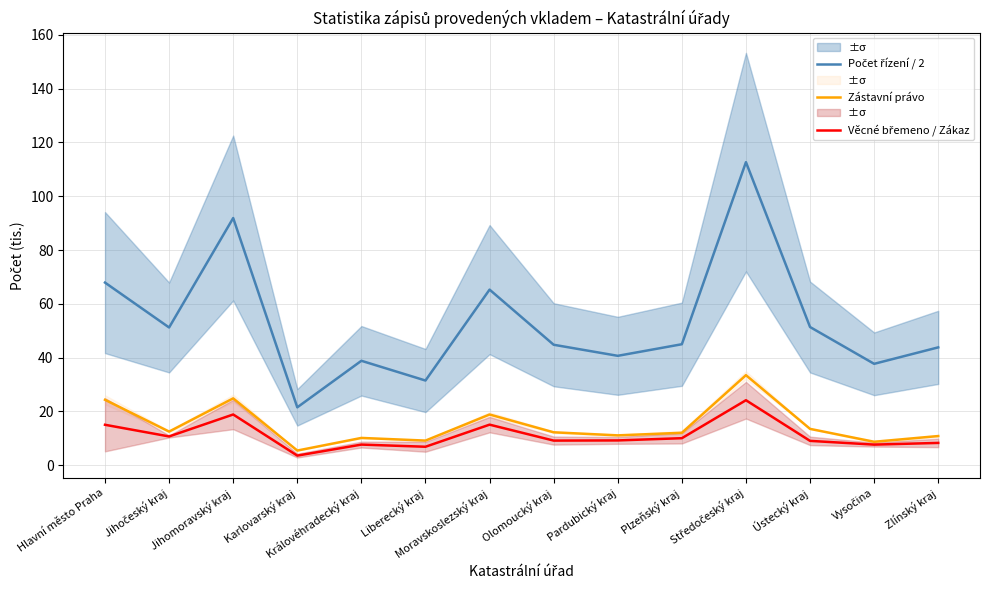

In Počet řízení / 2, how many points are higher than both neighbors (excluding endpoints)?

4